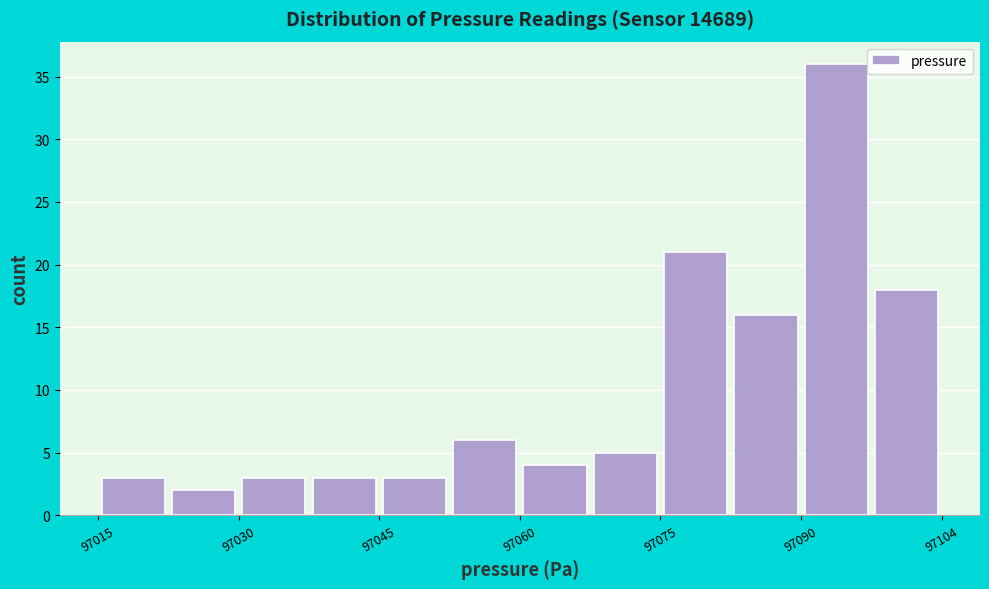

Around what value on the x-axis is the tallest bar? Give the approximate position of its centre, as read against the axis.

97094